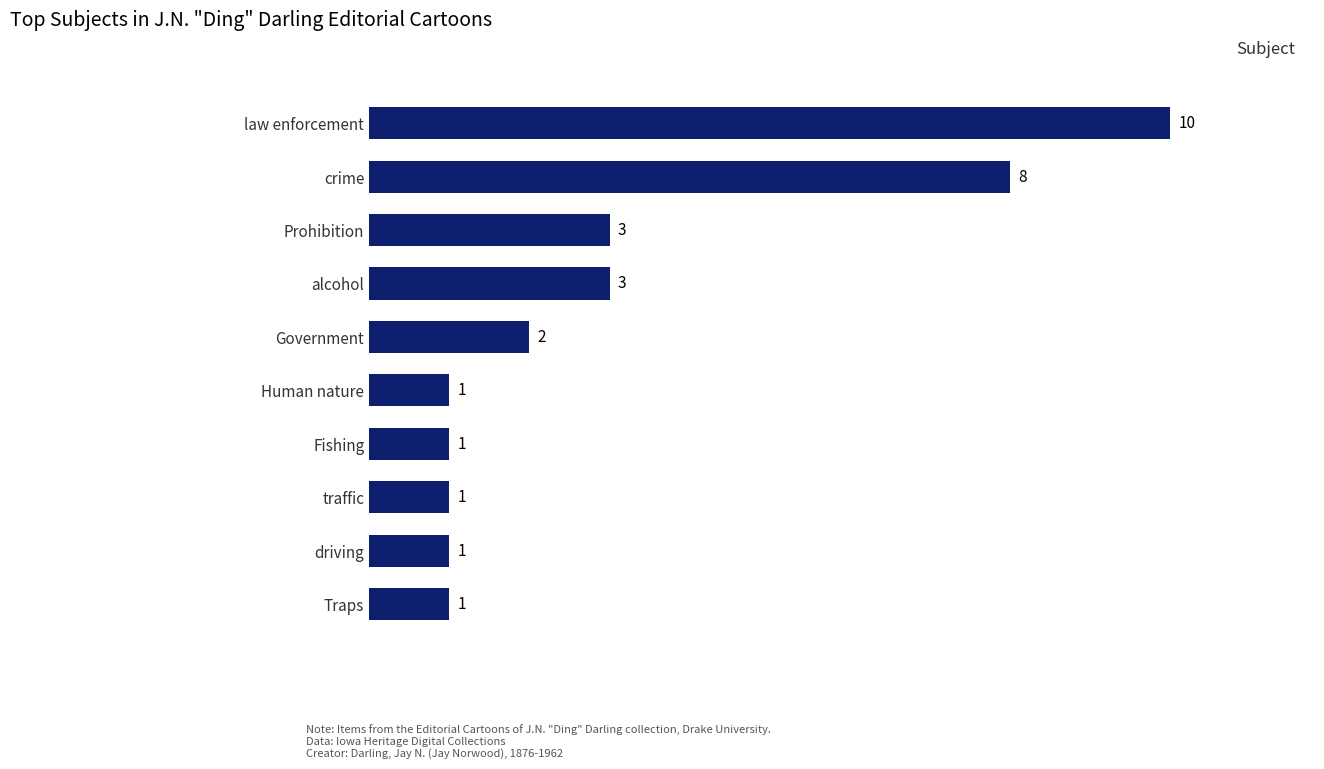

How many values are between 1 and 3?

8